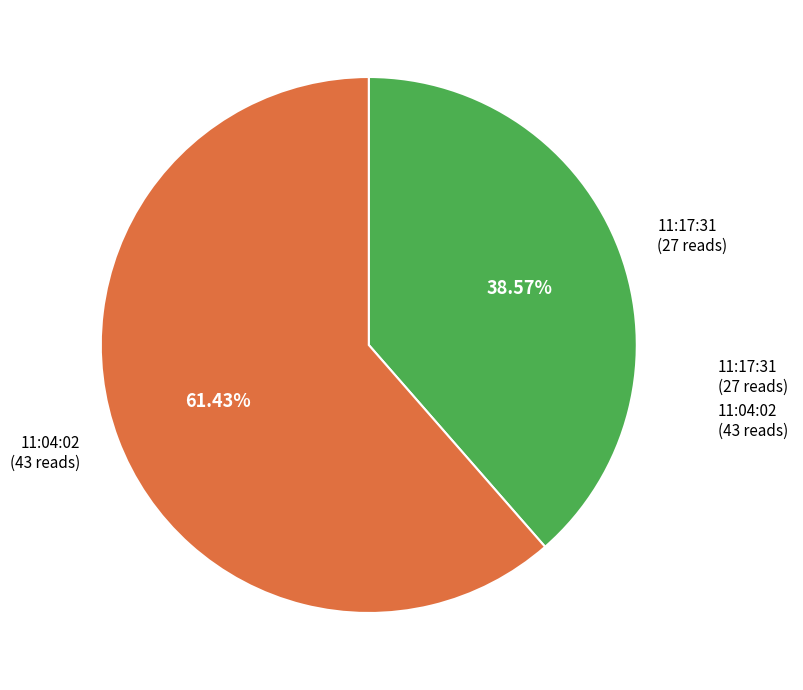

Does 11:17:31 represent more than half of the total?

No